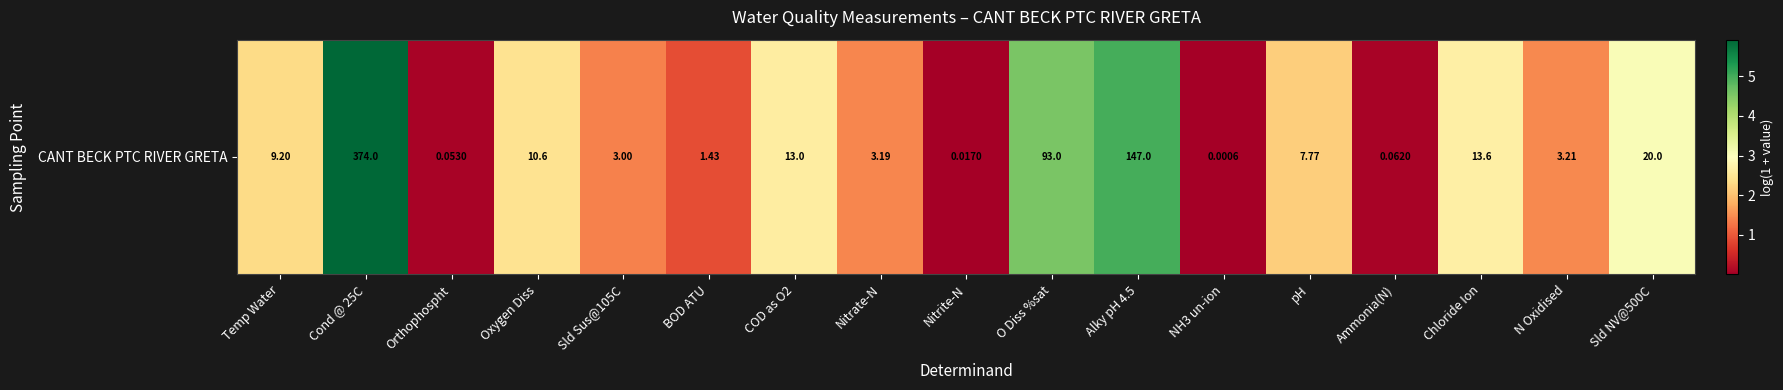

Count the number of categories in the chart.

17